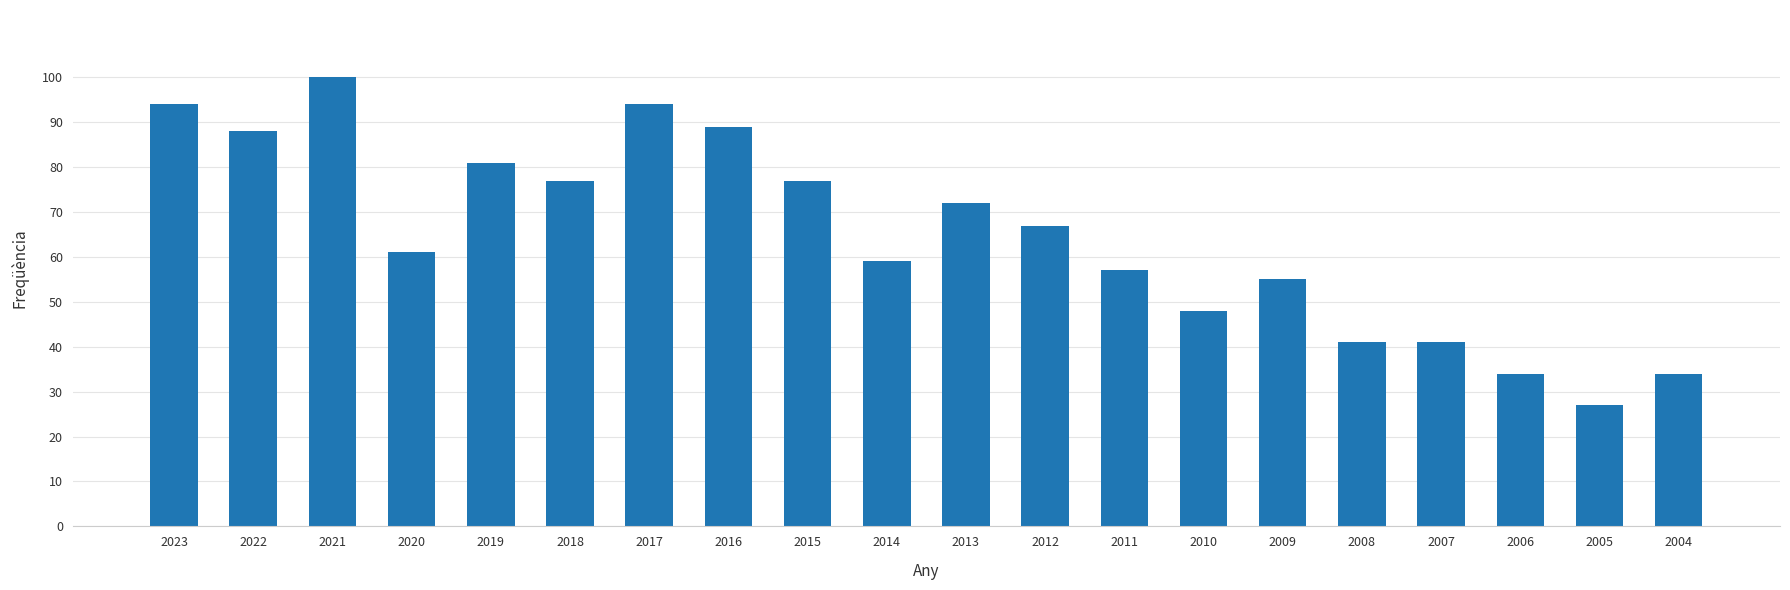

What is the greatest value displayed?

100